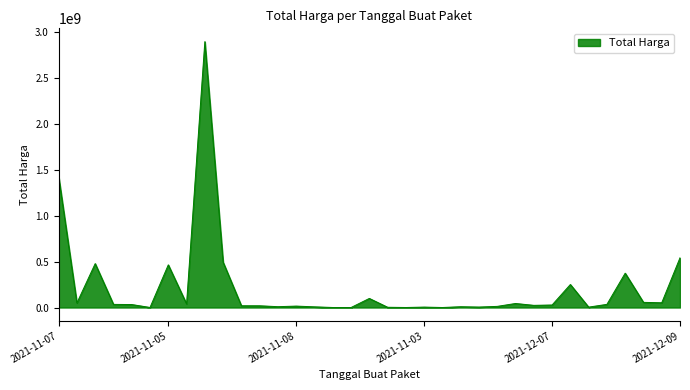

What is the difference between the maximum and minimum values?

2892044000